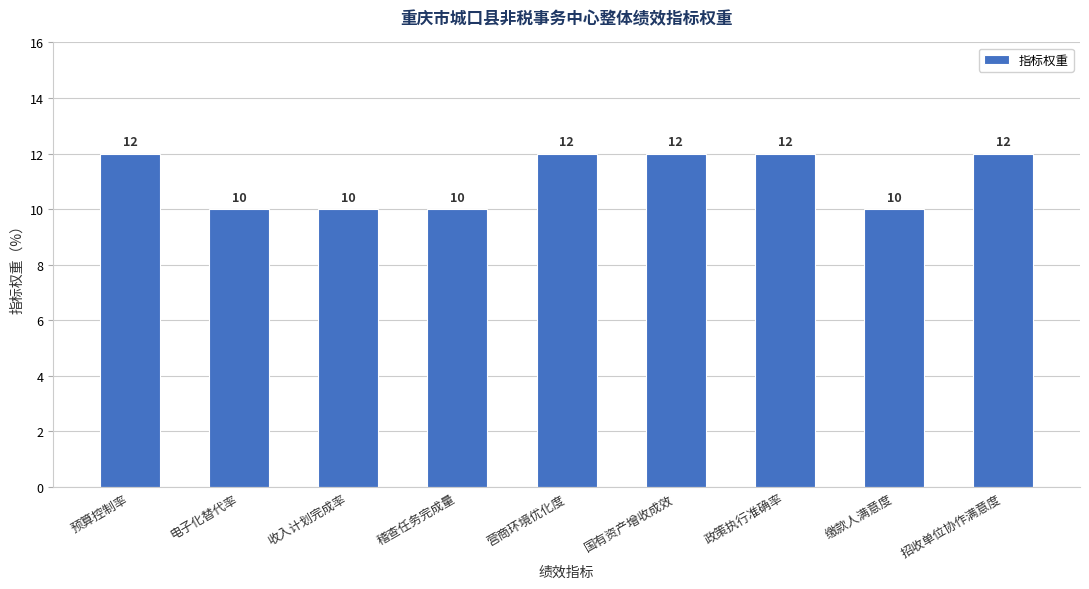

Are the bars grouped side by side (vs. stacked)?

No